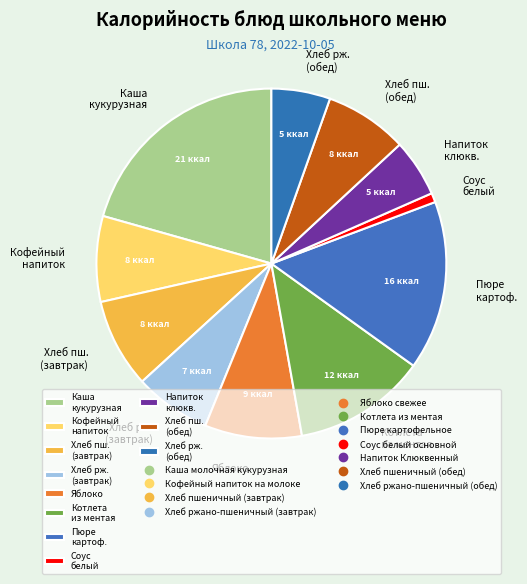

Is it true that Каша кукурузная is 28% of the pie?

False